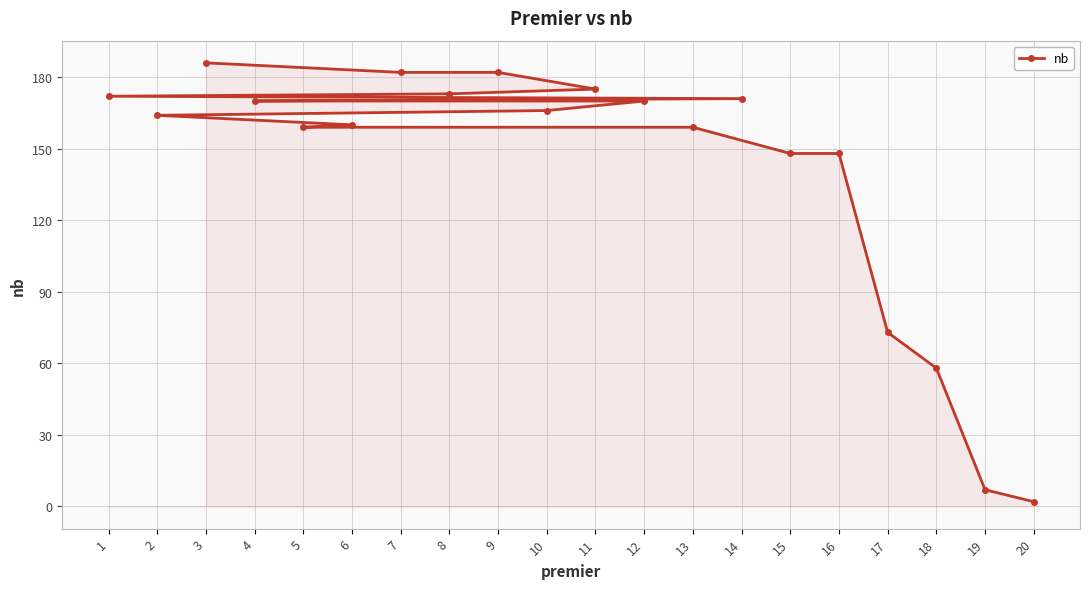

How many values exceed 166?

9